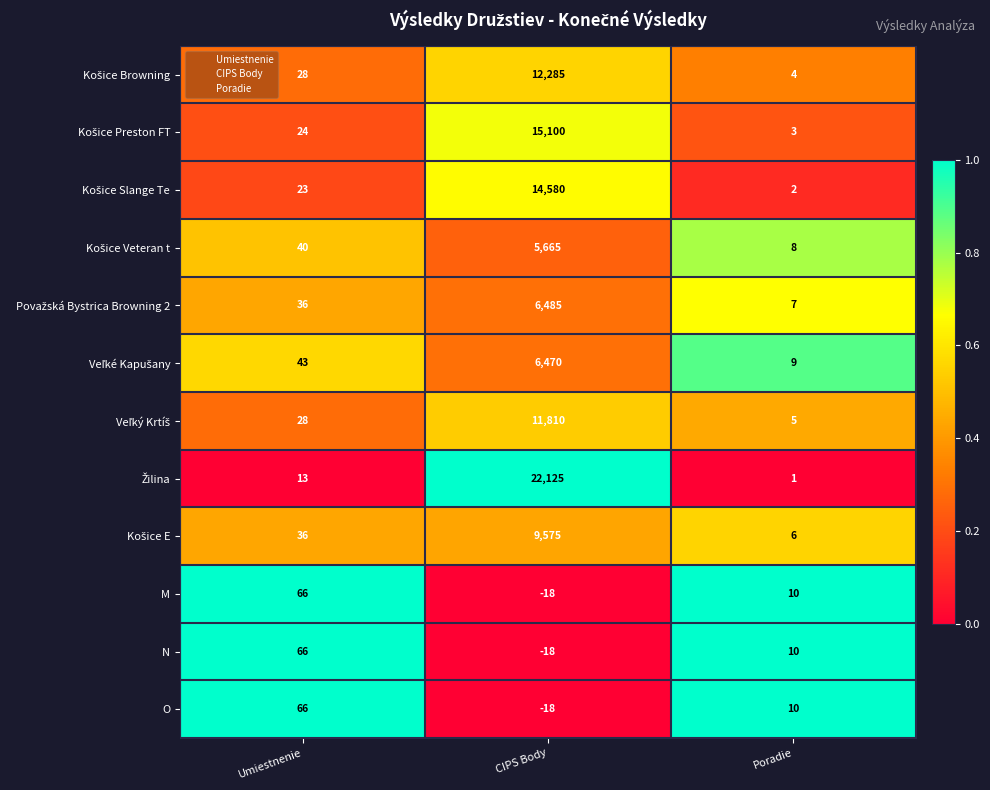

Where is N nearest to the value 24?

Poradie